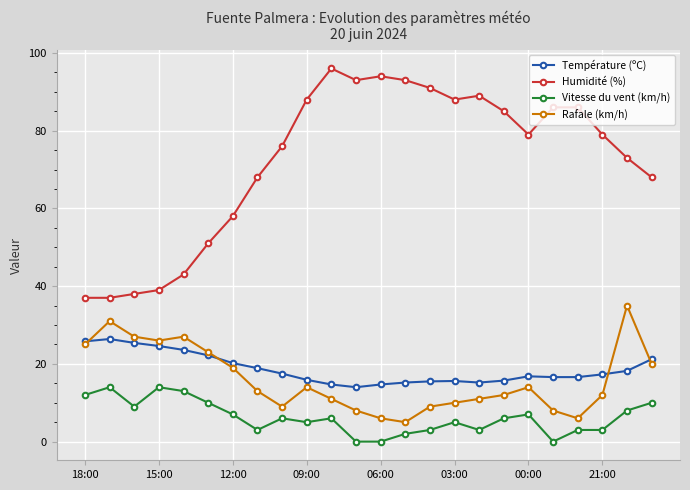

Which series has the widest spread of values?

Humidité (%)